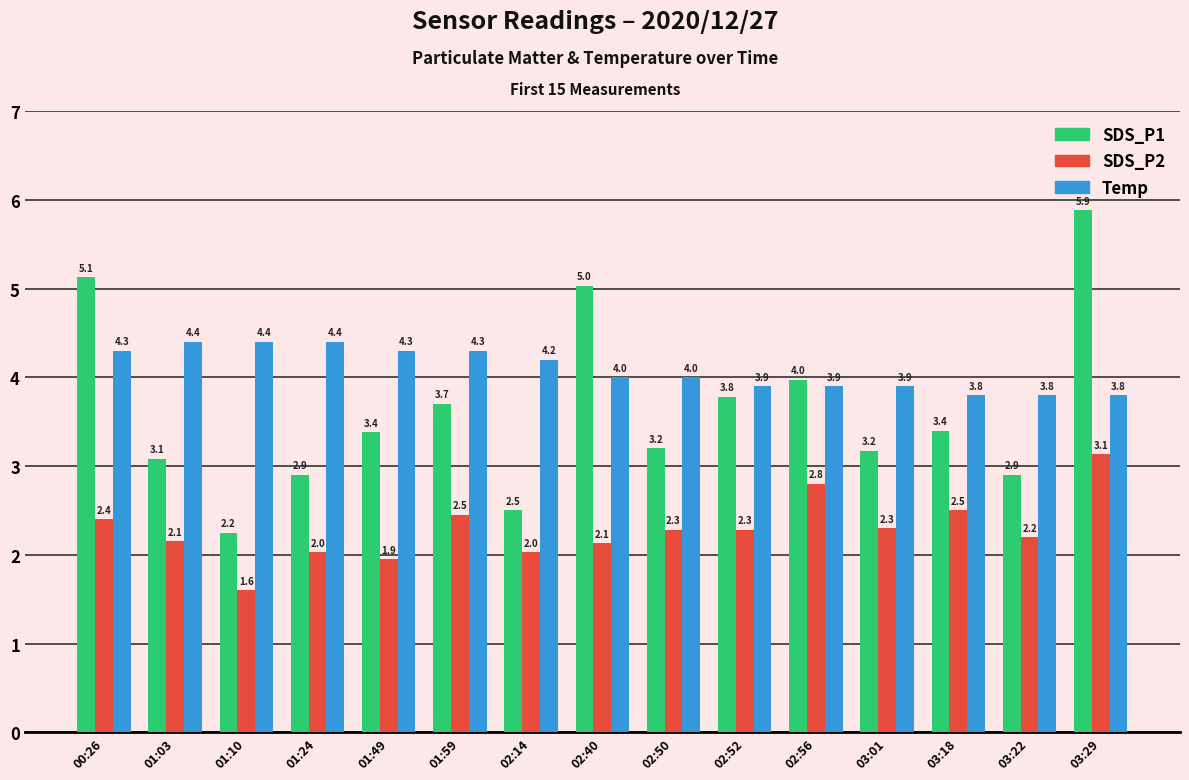

How many Temp values are between 3 and 4?

8